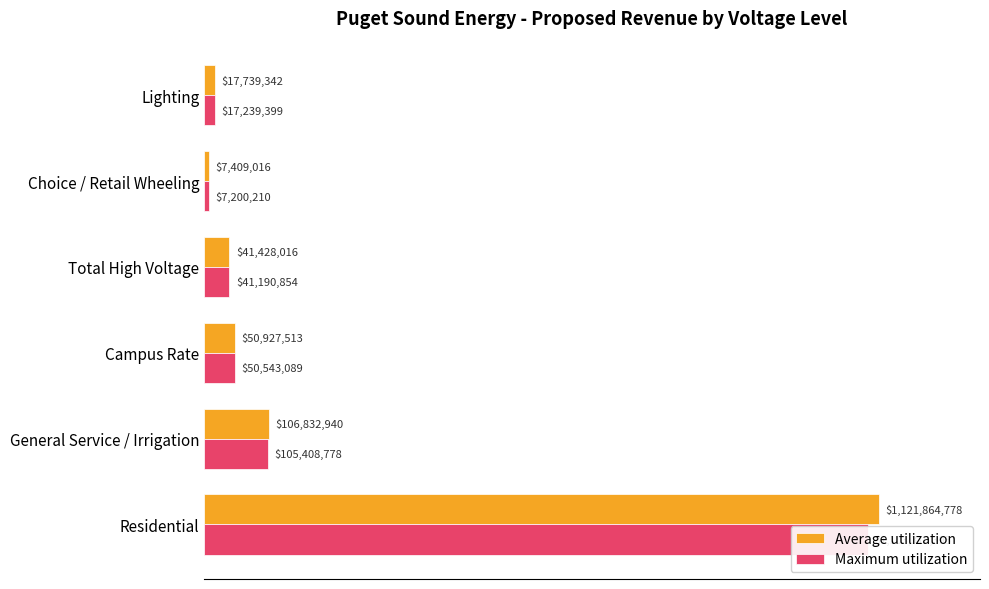

How many data points in Maximum utilization are less than 50543089?

3